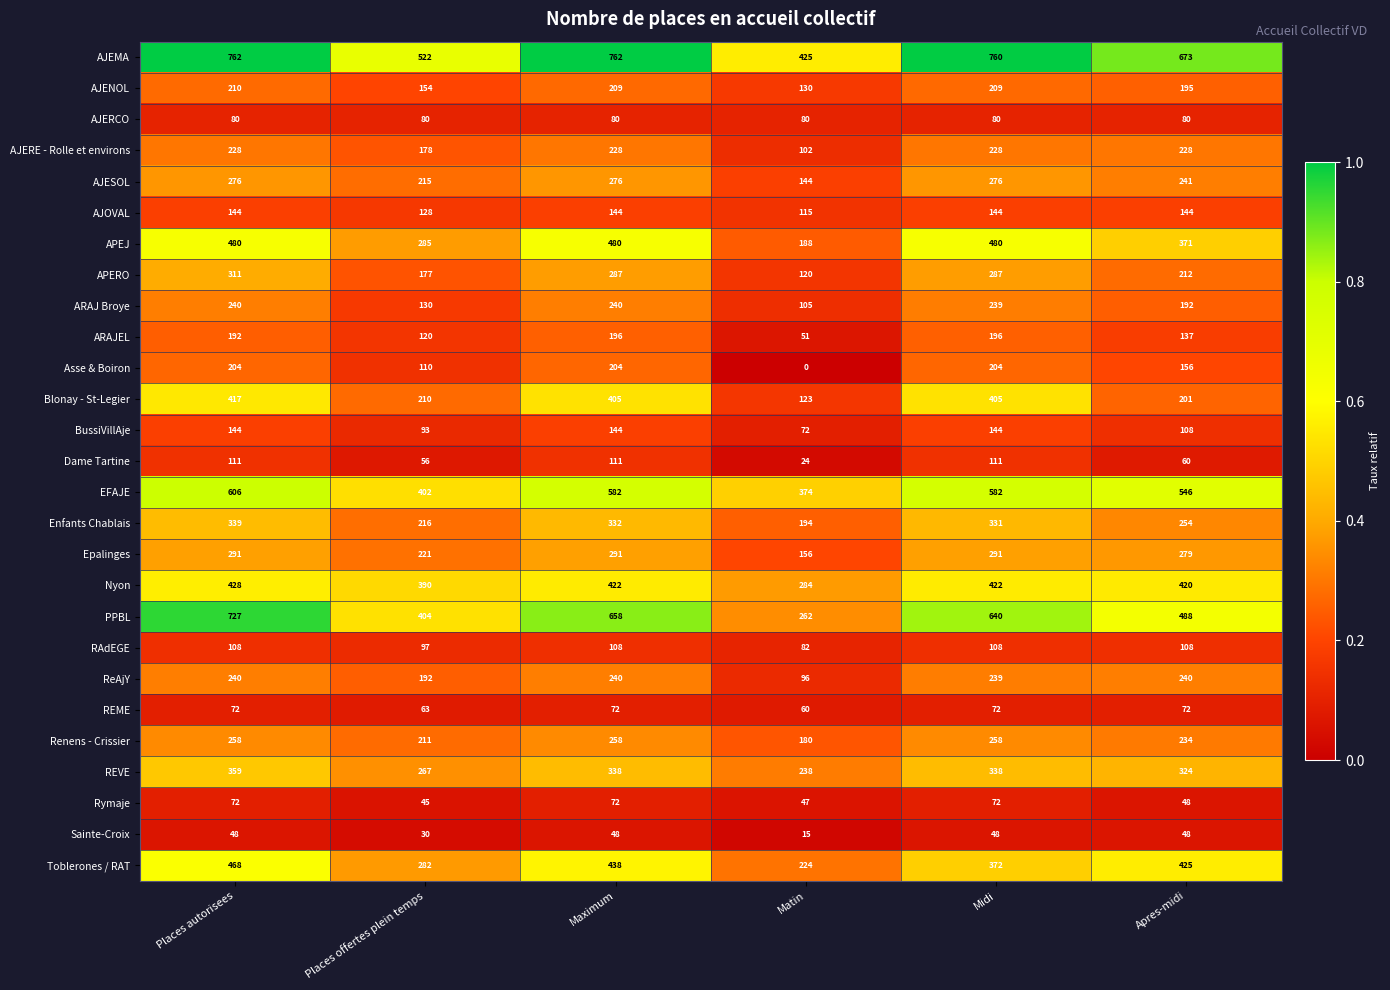

The ARAJEL series shows 196 at Midi. True or false?

True